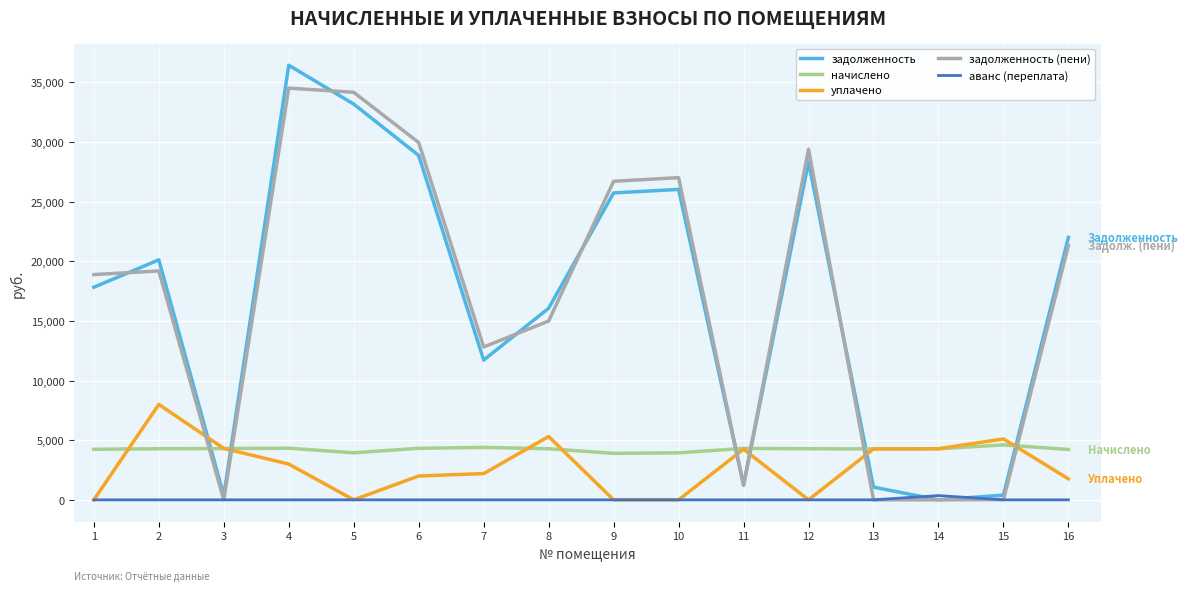

Rank the series by their maximum value, from lowest to highest.

аванс (переплата), начислено, уплачено, задолженность (пени), задолженность